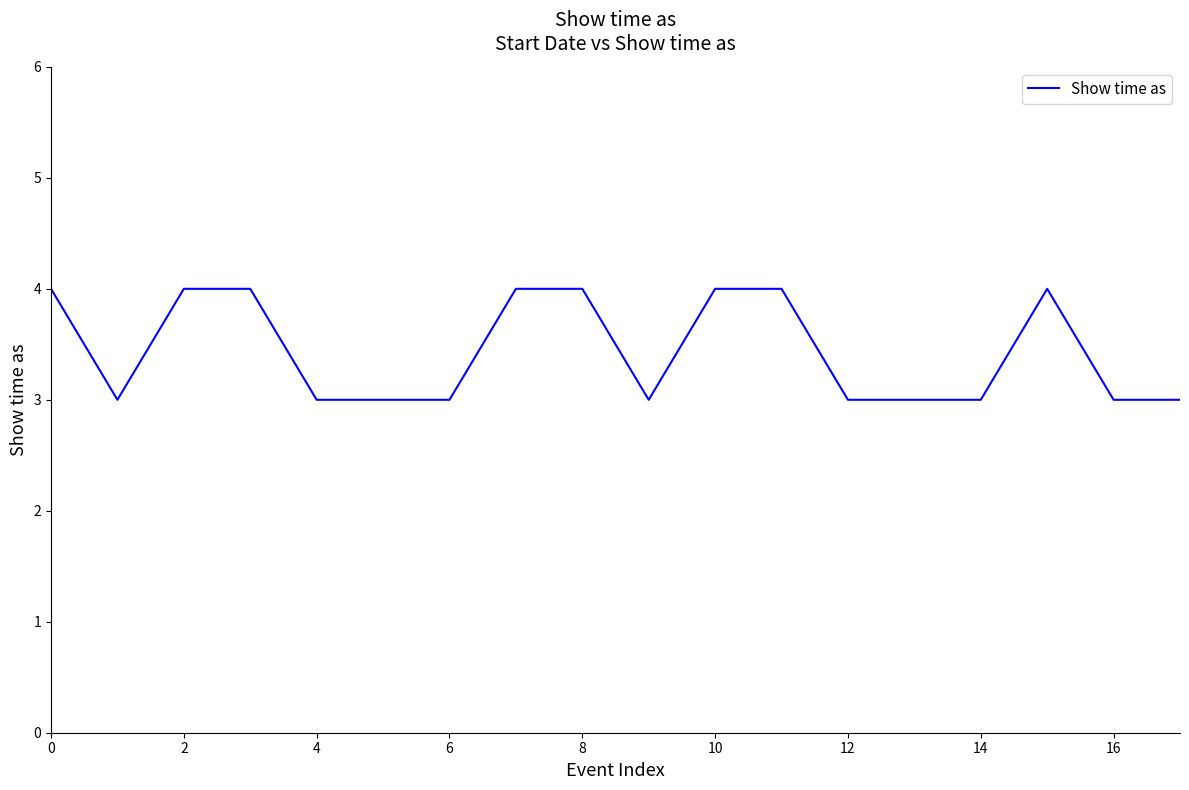

What is the greatest value displayed?

4